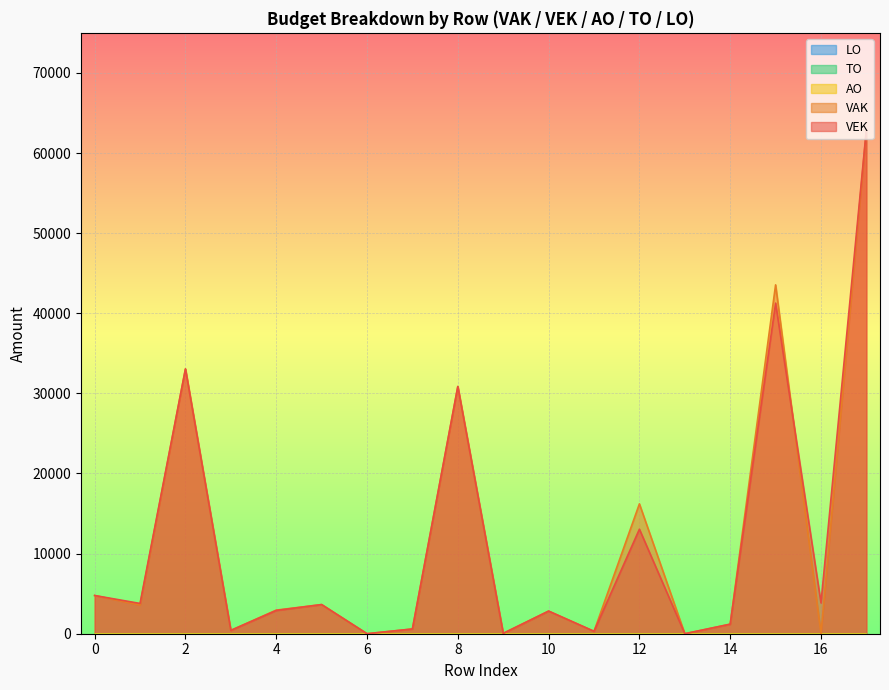

True or false: TO and VAK cross at least once.

False